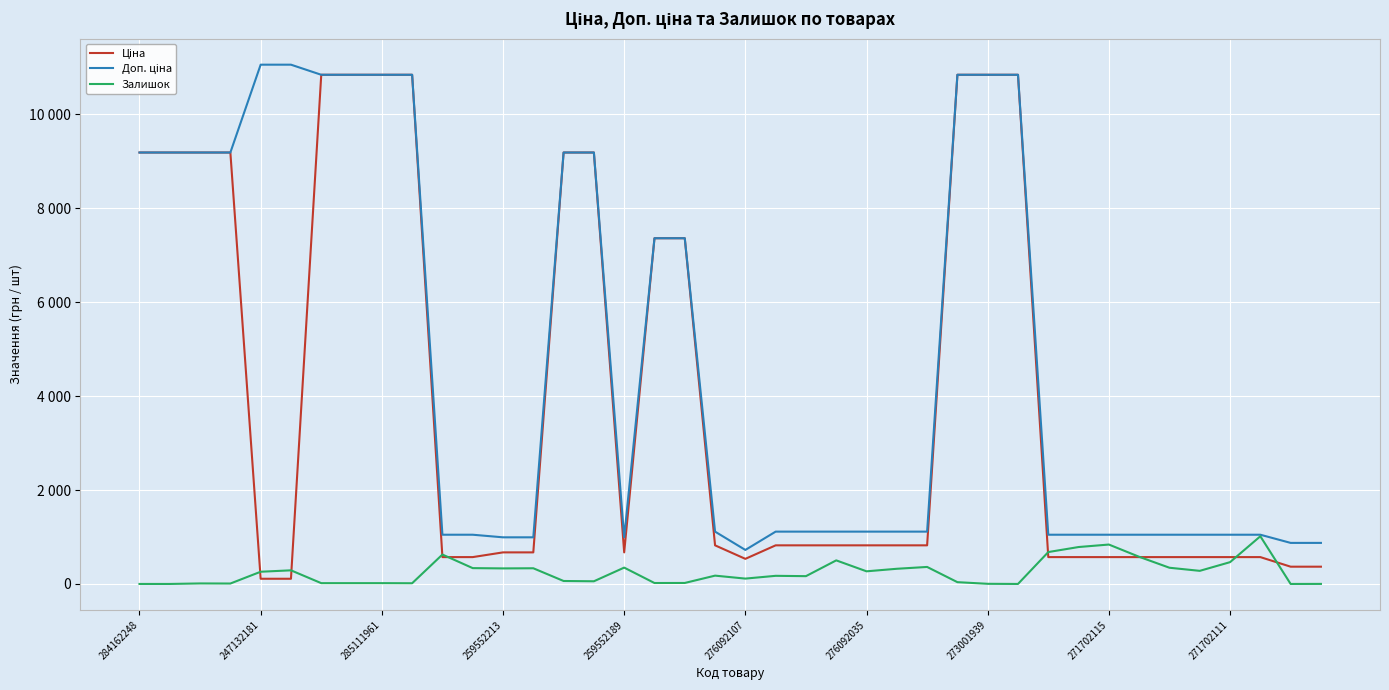

List the series in order of their overall mean, lowest first.

Залишок, Ціна, Доп. ціна